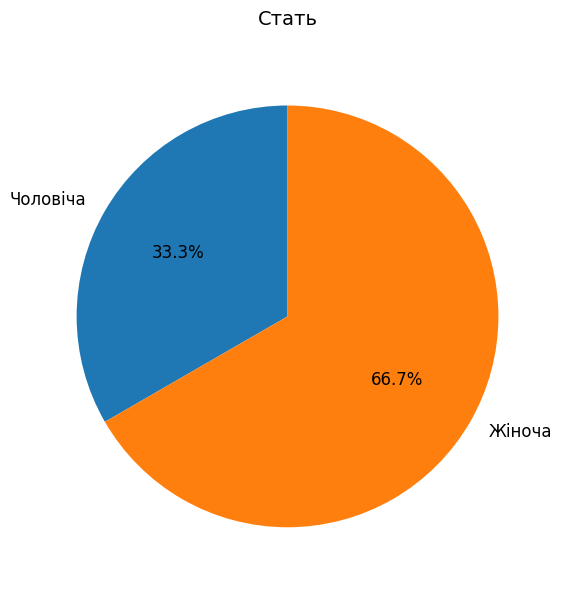

Which slice is the largest?

Жіноча